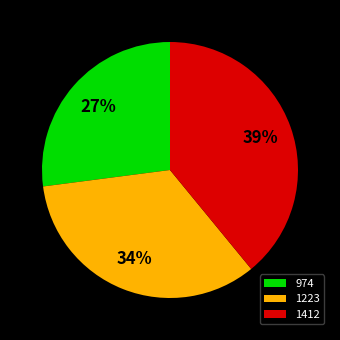

Is the sum of 974 and 1223 greater than half?

Yes